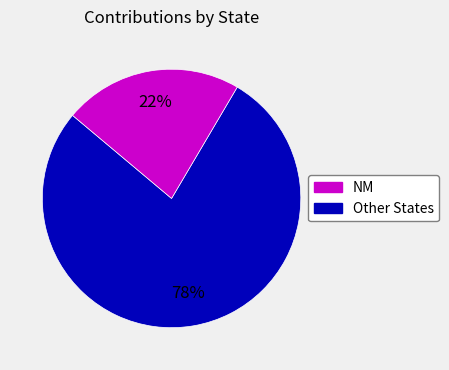

Count the number of slices in the pie.

2